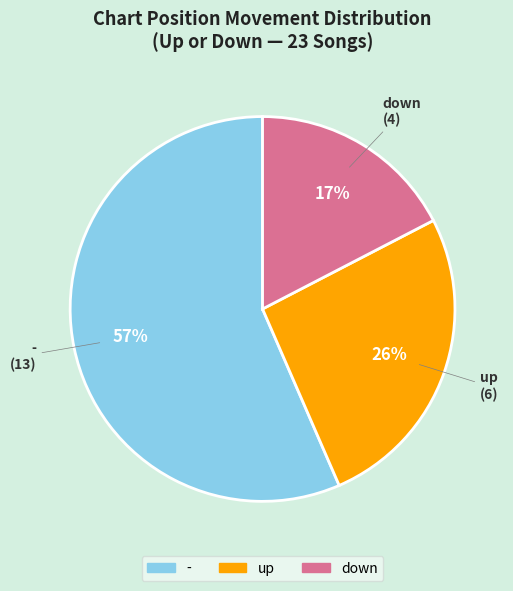

To the nearest percent, what is the combined percentage of up and -?

83%